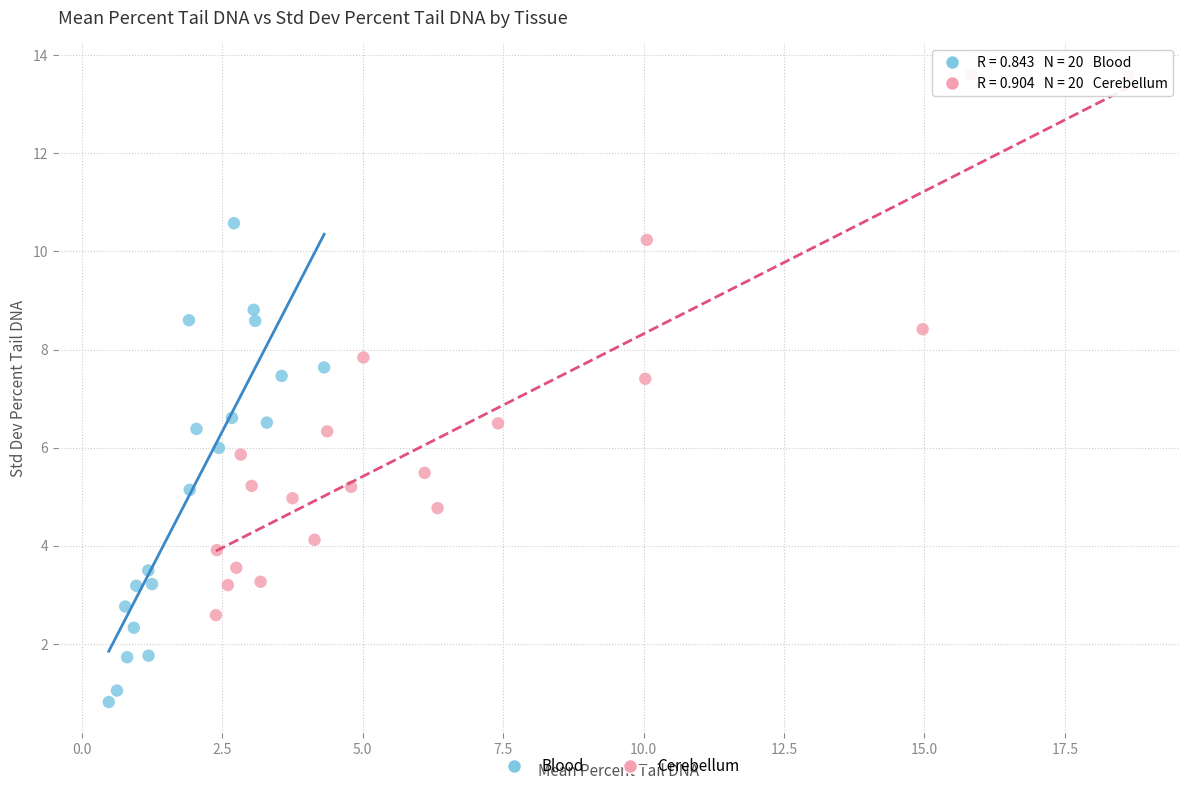

Which series reaches the maximum Y coordinate?

Cerebellum